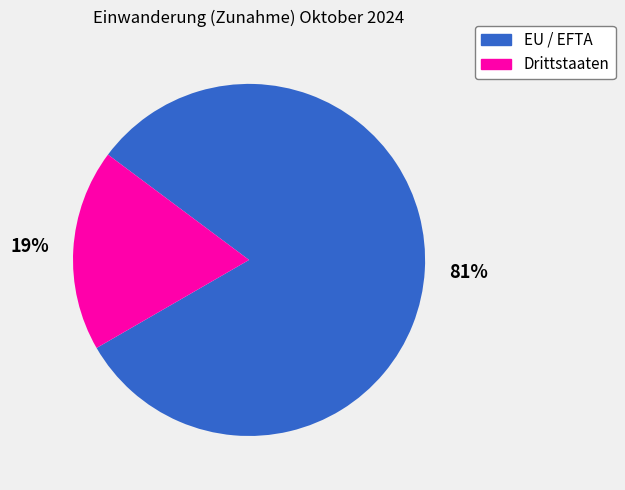

To the nearest percent, what is the average slice percentage?

50%